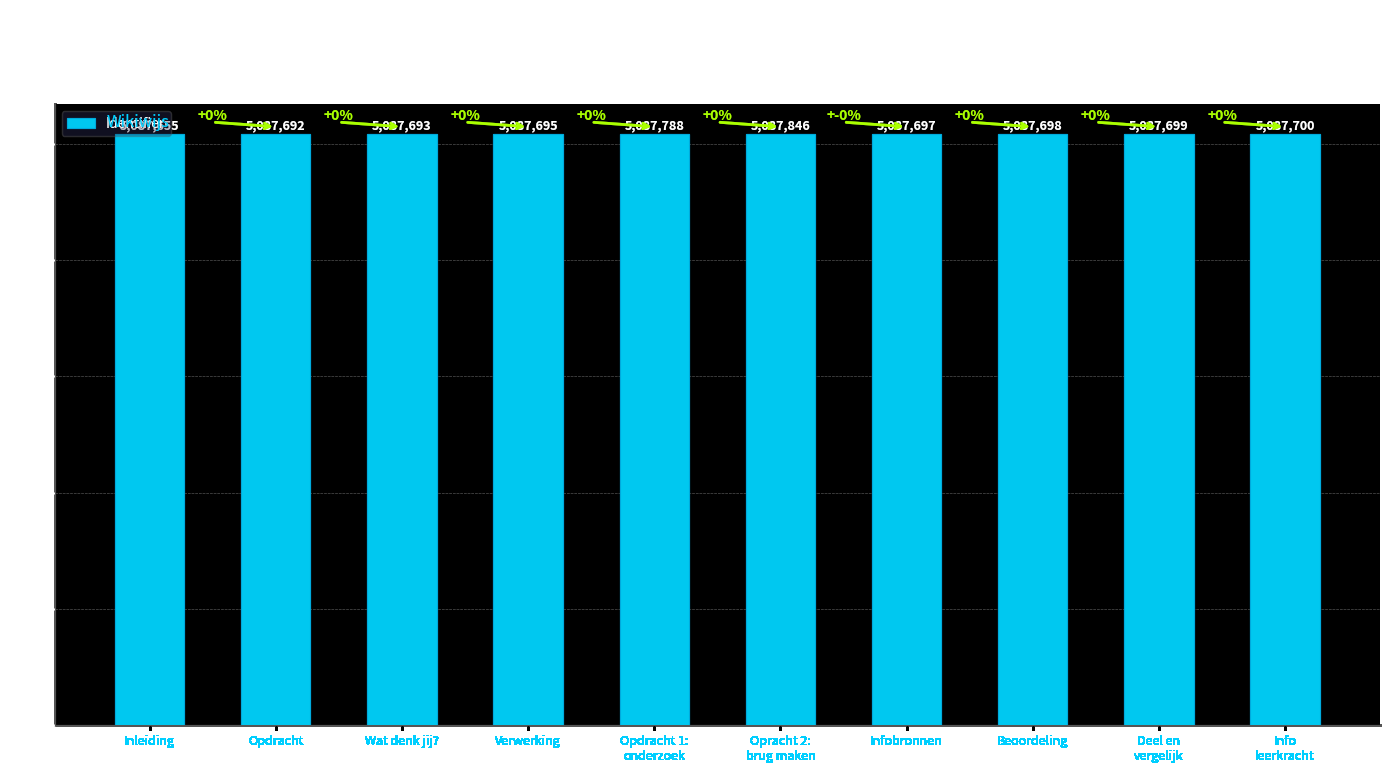

What is the difference between the maximum and second lowest values?

154